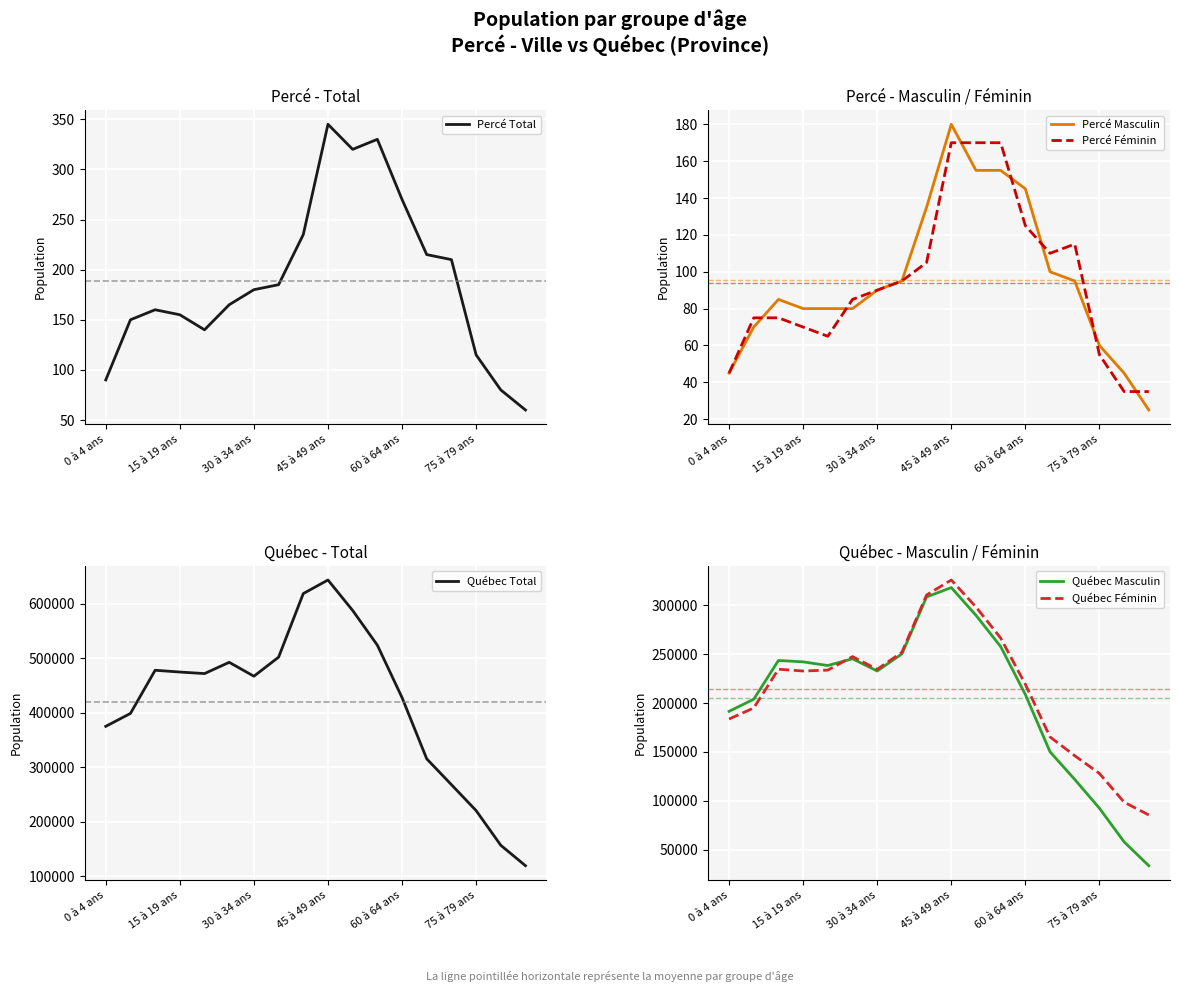

What is the difference between the Québec Masculin values at 8 and 0 à 4 ans?

117005